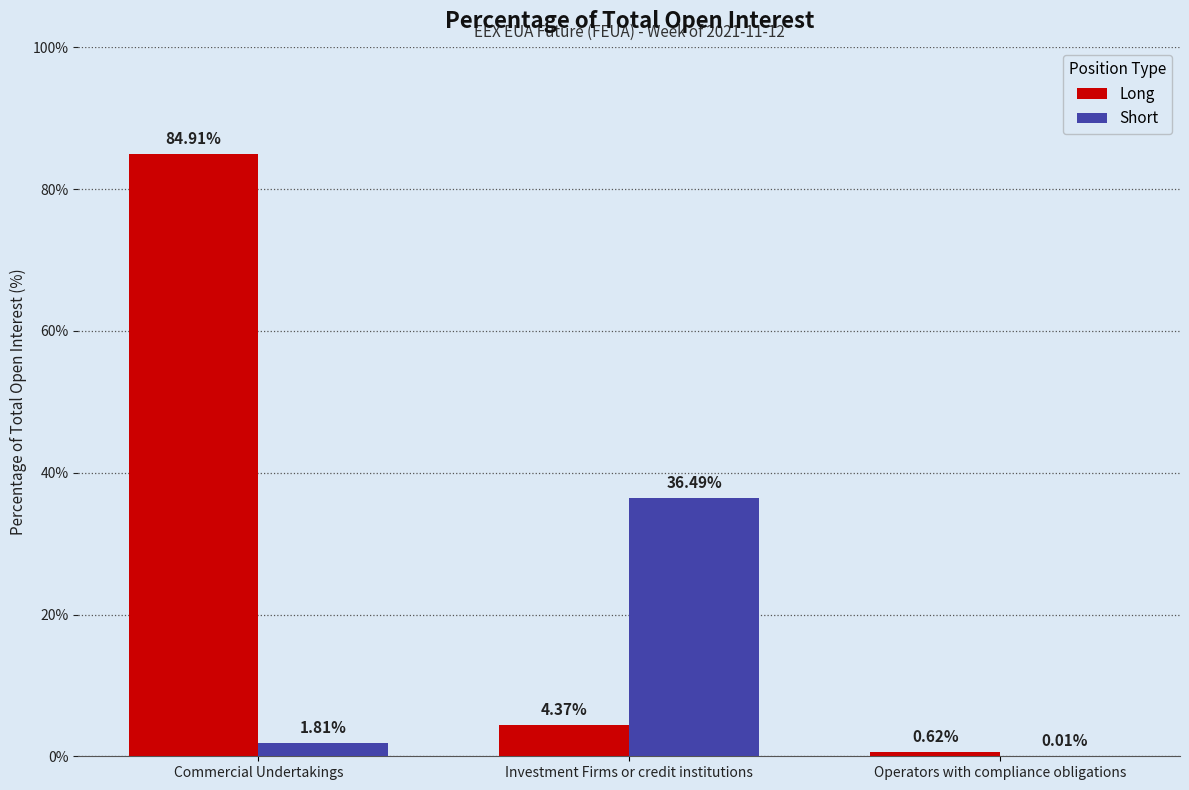

What is the maximum value shown in the chart?

84.9